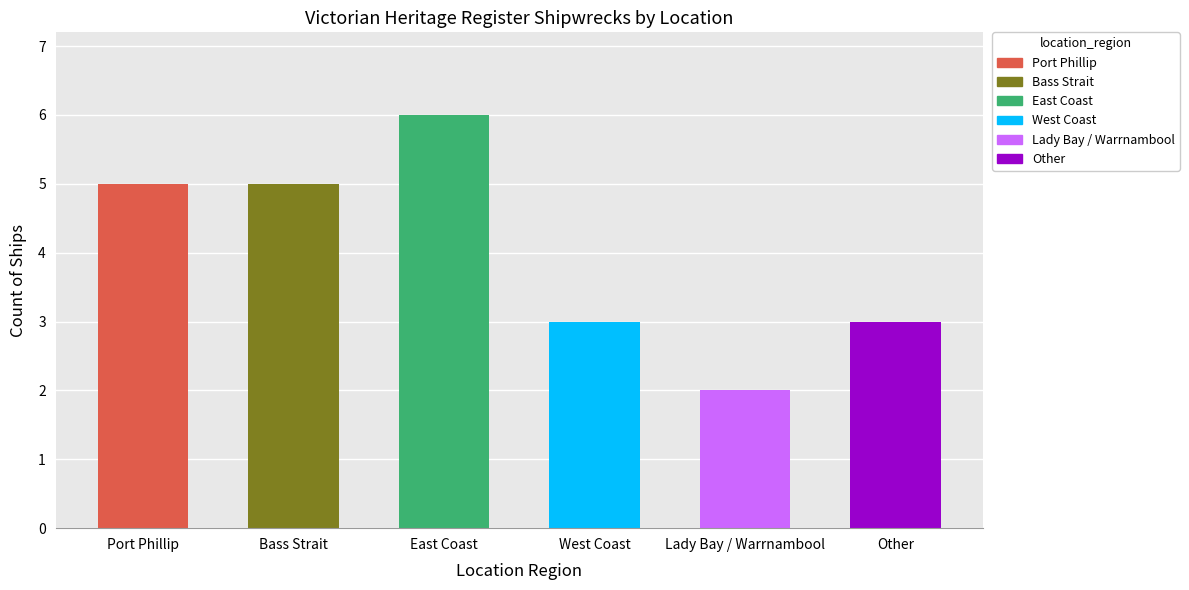

What is the minimum value shown in the chart?

2